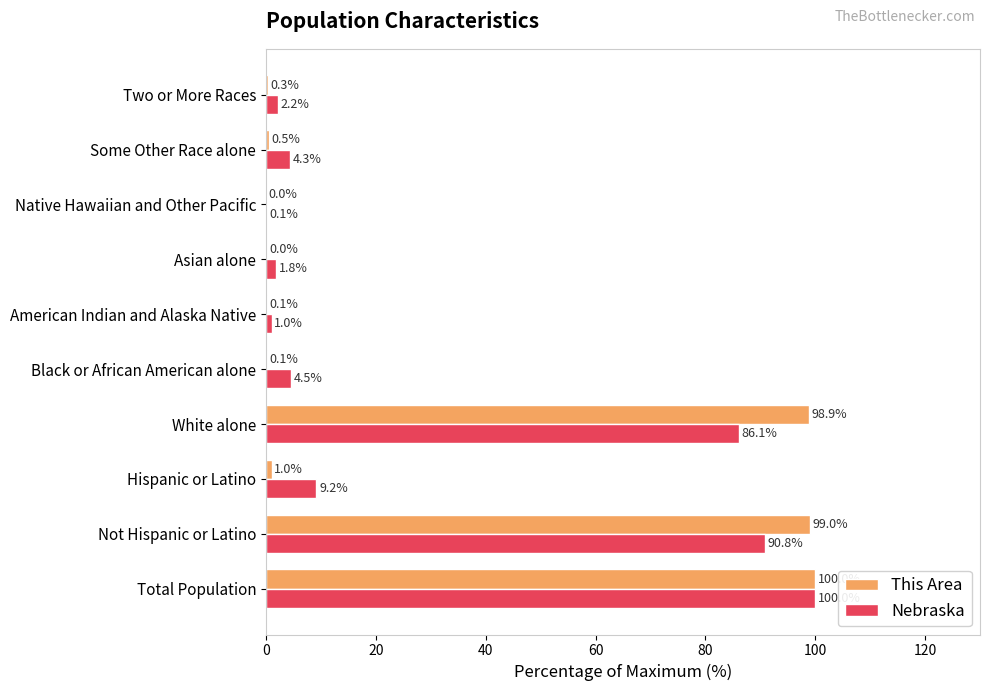

What are all the series names shown in the legend?

This Area, Nebraska